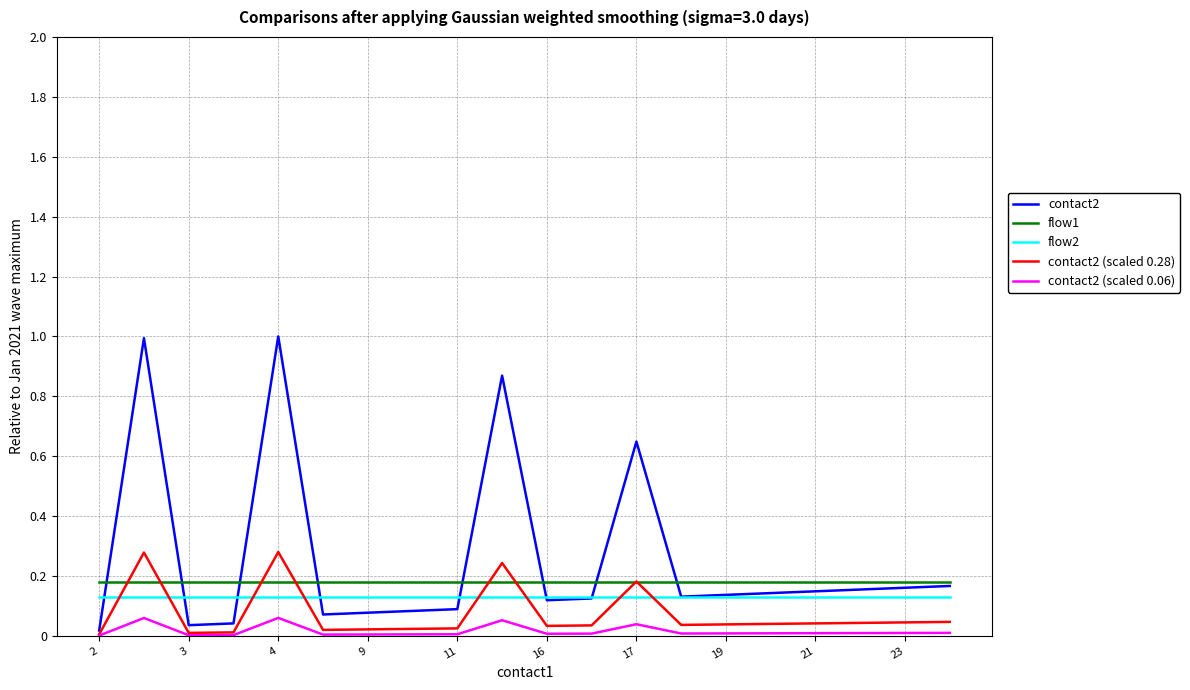

Rank the series by their average value, from lowest to highest.

contact2 (scaled 0.06), contact2 (scaled 0.28), flow2, flow1, contact2